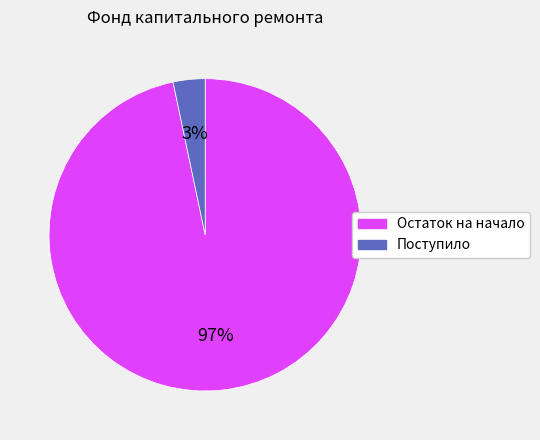

True or false: Остаток на начало accounts for 97% of the total.

True